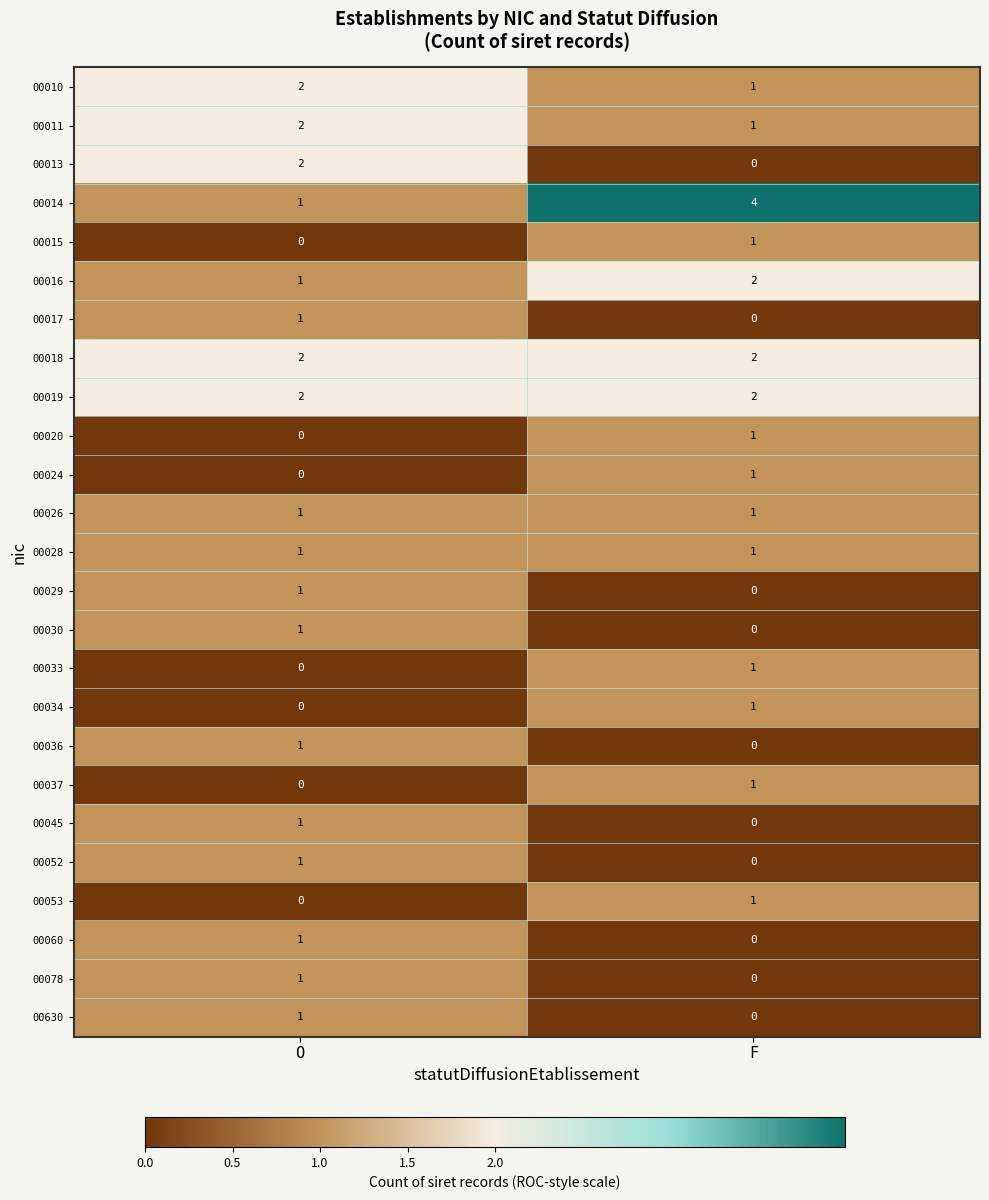

Which series has the largest range (max minus min)?

00014